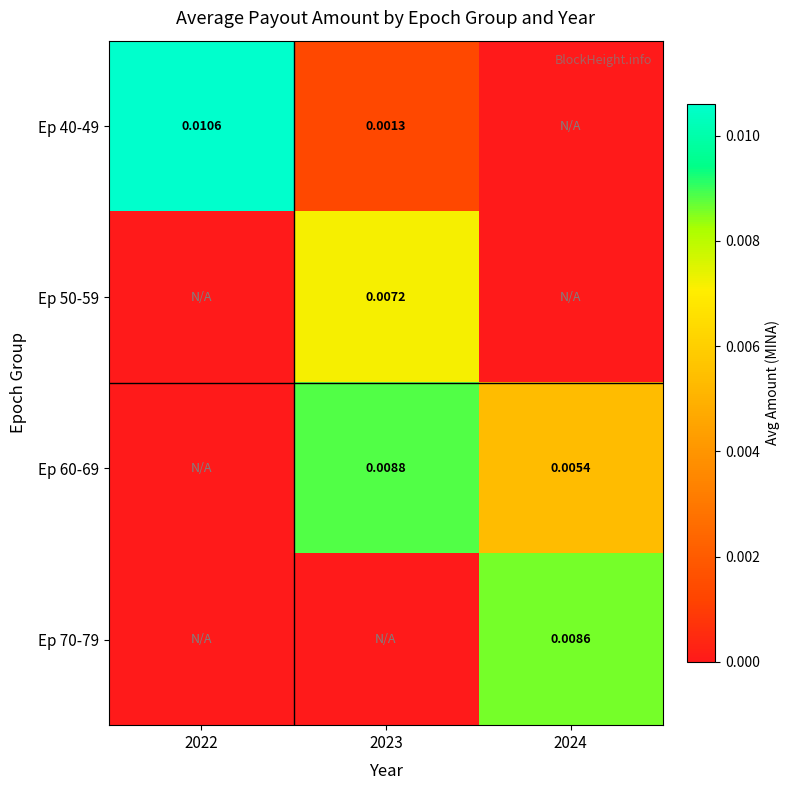

Is the value of Ep 40-49 at 2022 greater than the value of Ep 60-69 at 2024?

Yes